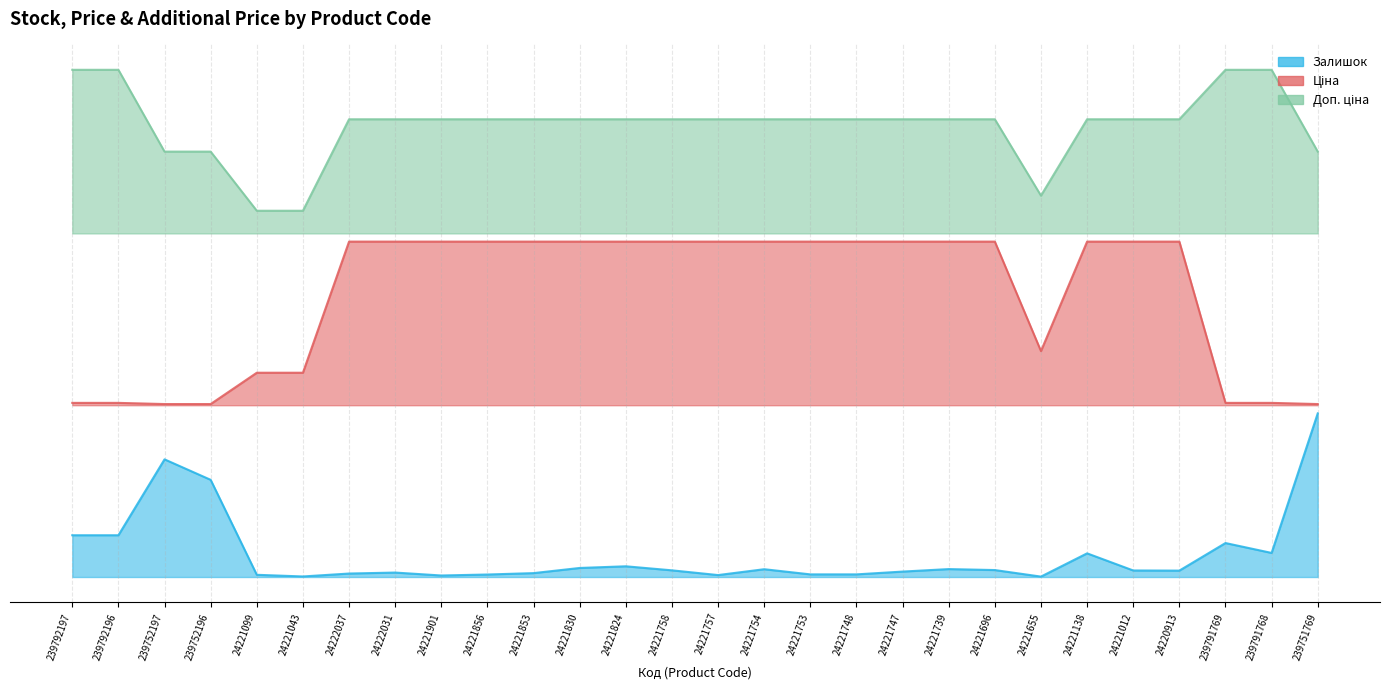

Where is the first local minimum for Ціна?

24221655